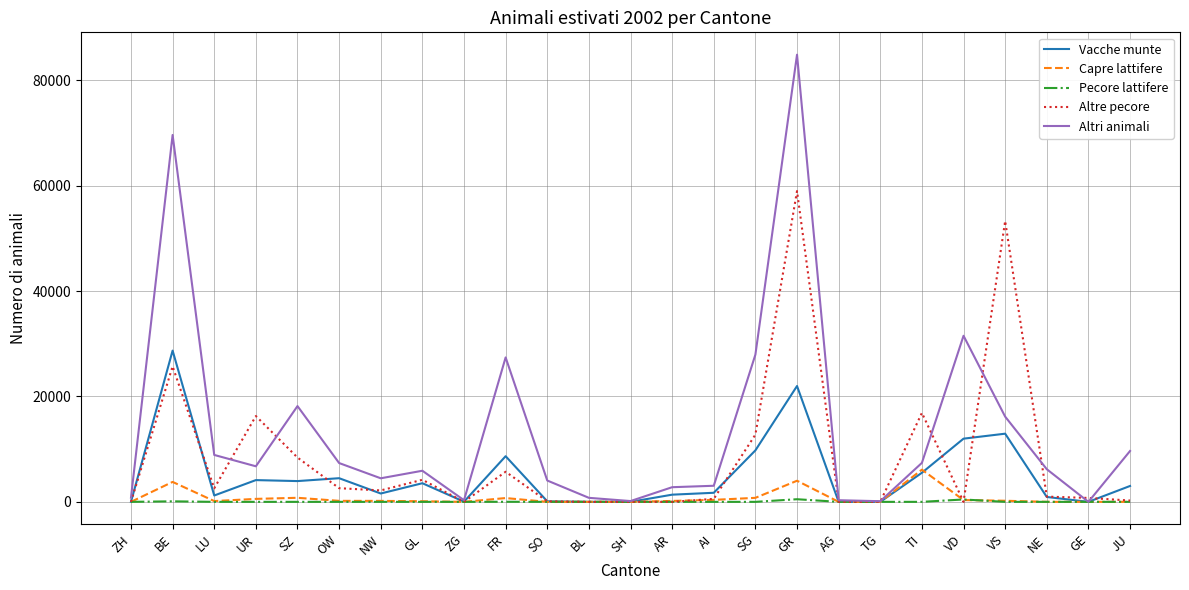

Is it true that Capre lattifere equals 9336 at TI?

False